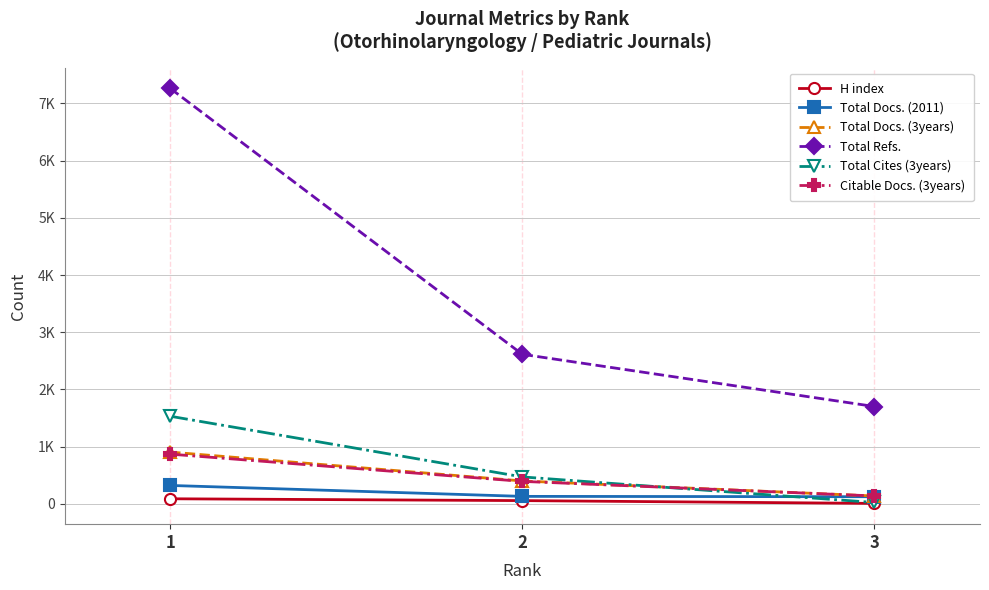

What are all the series names shown in the legend?

H index, Total Docs. (2011), Total Docs. (3years), Total Refs., Total Cites (3years), Citable Docs. (3years)